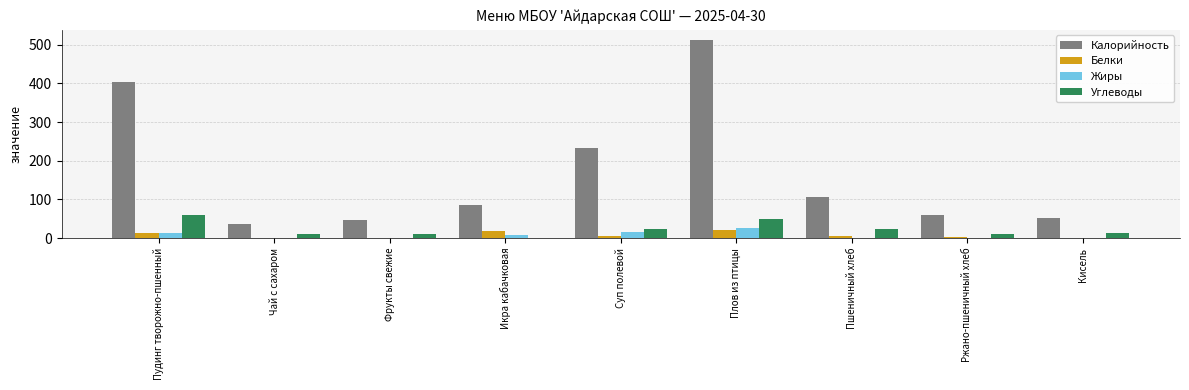

How many categories are shown in the chart?

9